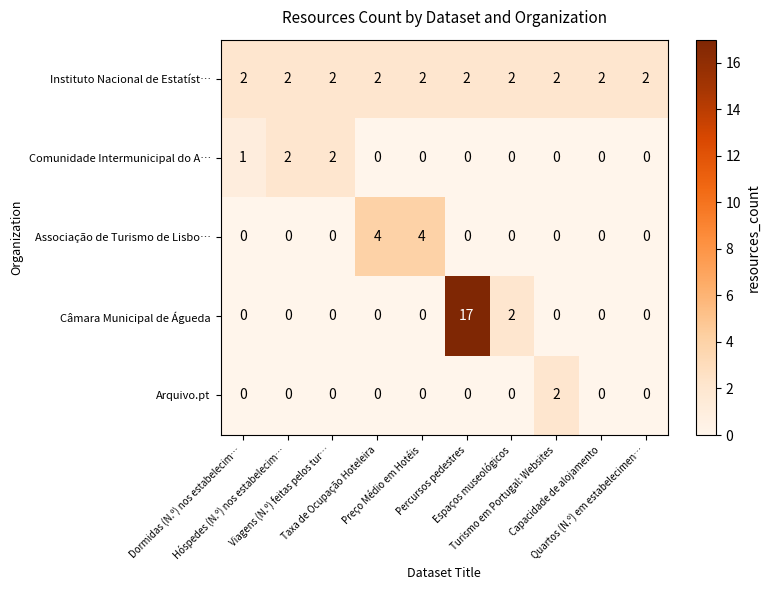

At which category is the sum across all series the highest?

Percursos pedestres